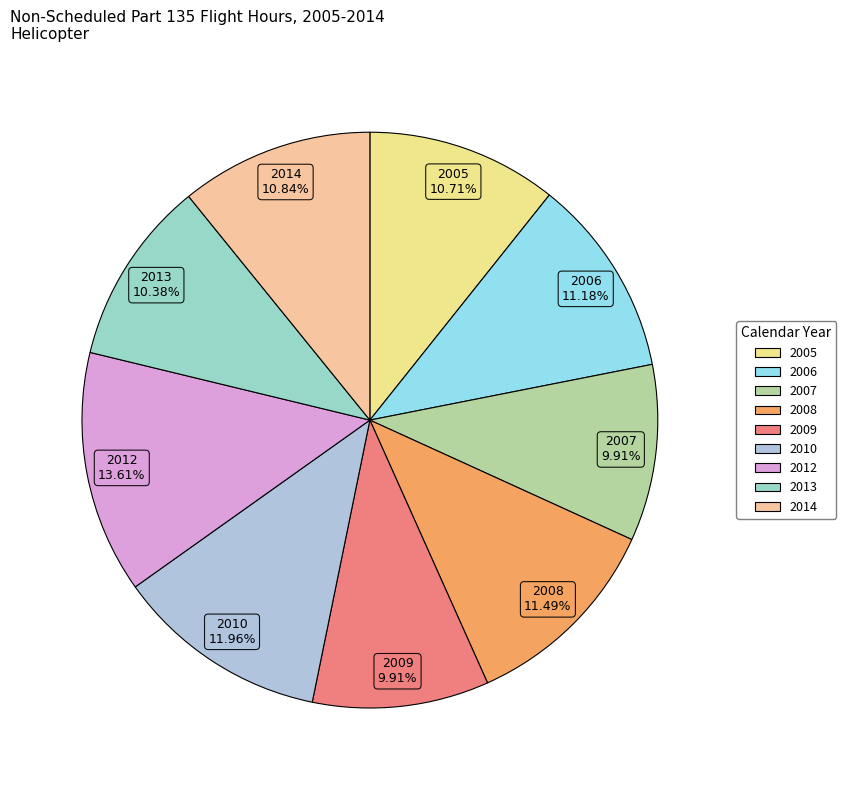

What is the total percentage of 2012 and 2006?

24.8%